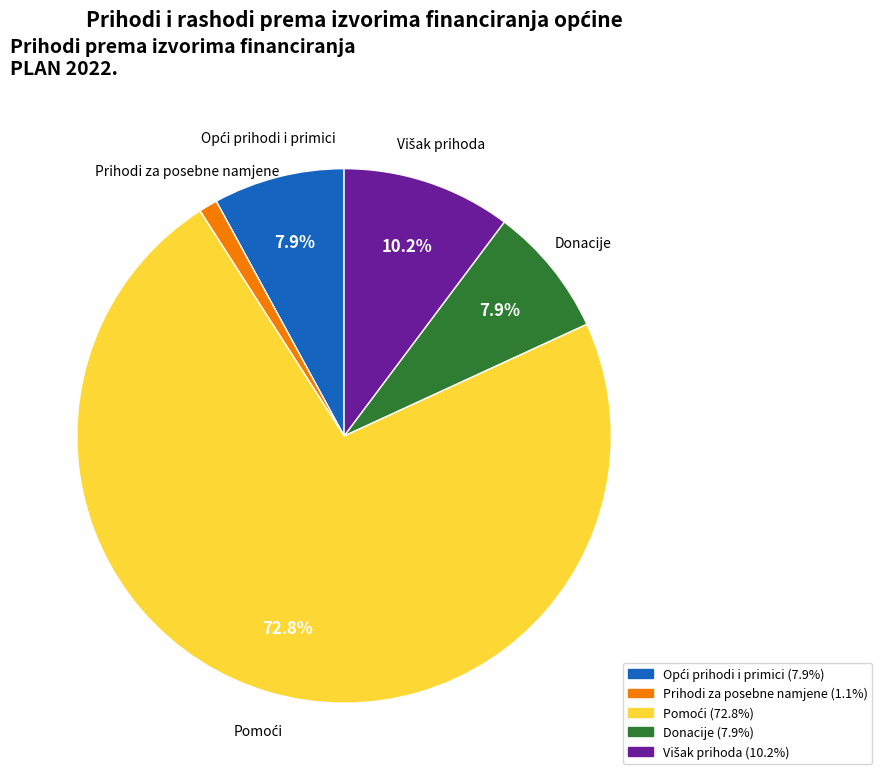

Which slice is the smallest?

Prihodi za posebne namjene